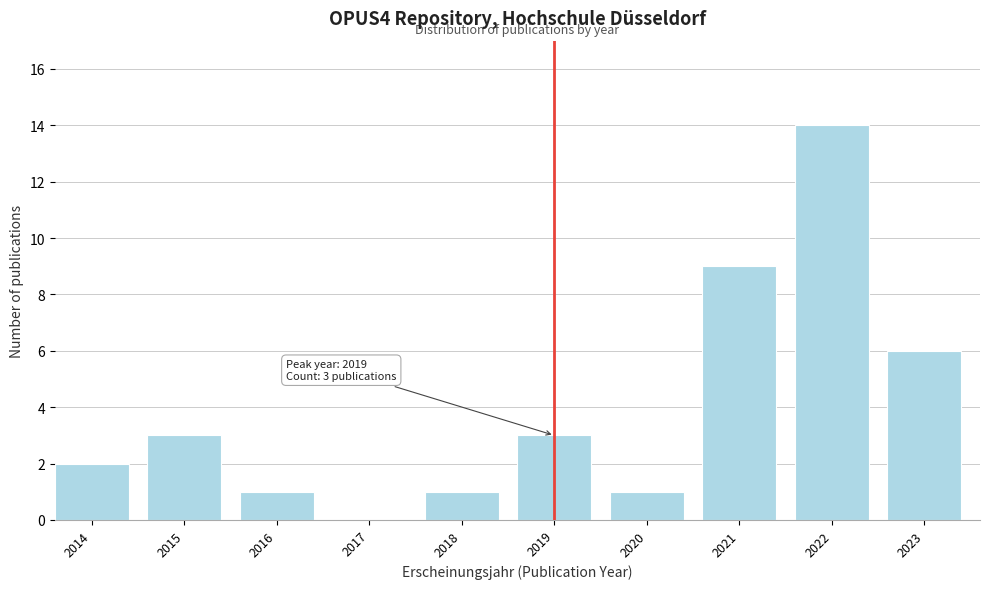

Reading right to left, transcribe all the data shown in this chart.

2023=6	2022=14	2021=9	2020=1	2019=3	2018=1	2017=0	2016=1	2015=3	2014=2